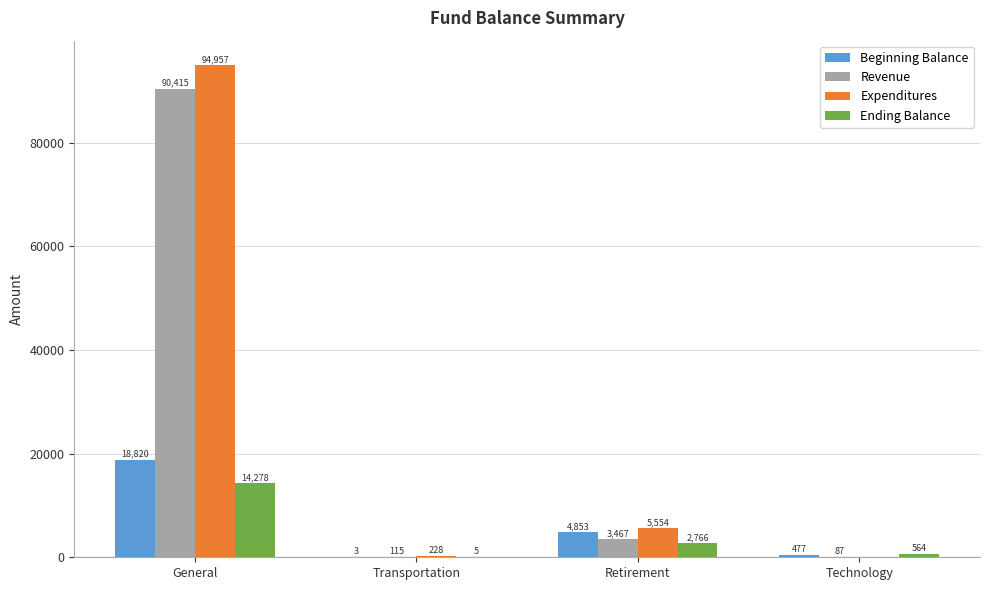

Is it true that Expenditures equals 43987.6 at General?

False